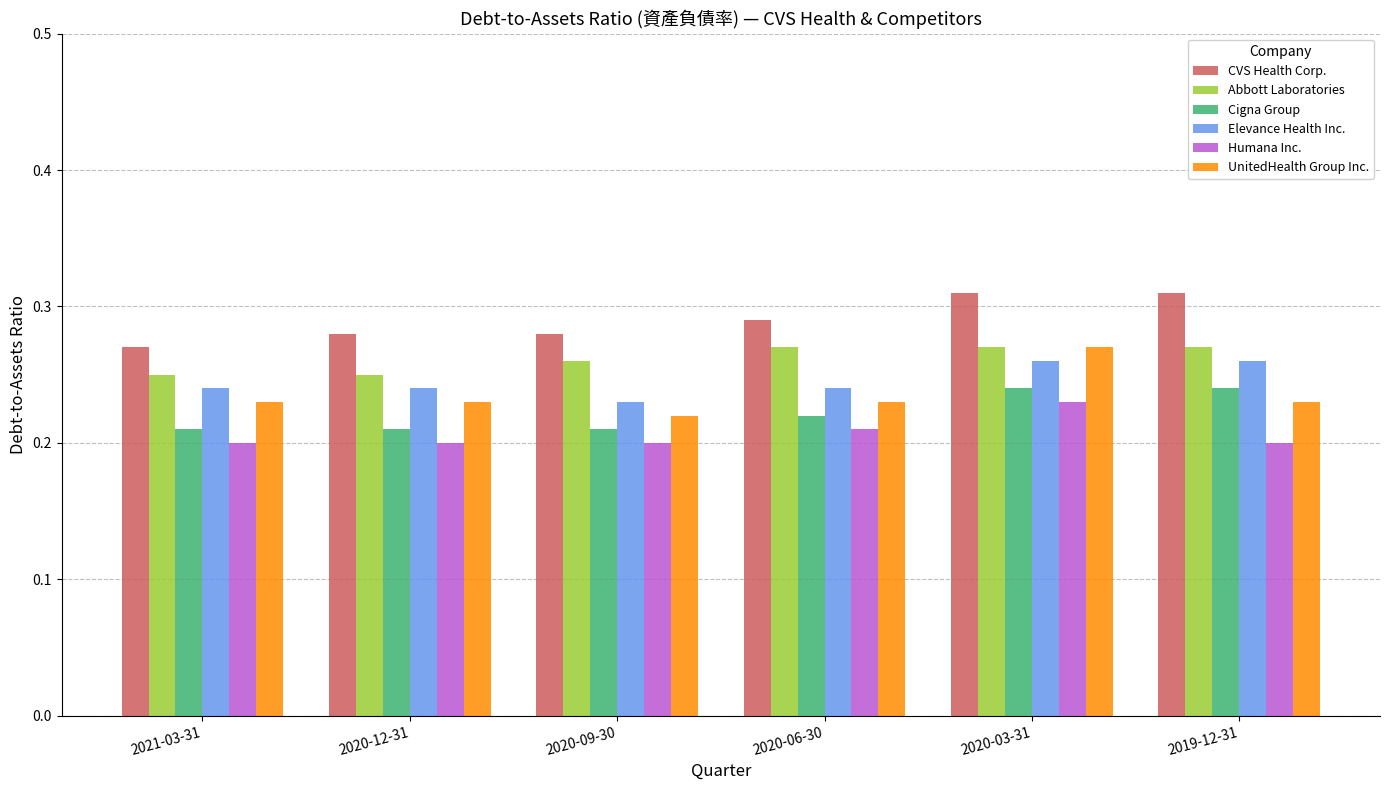

What is the sum of the Cigna Group values at 2019-12-31 and 2020-03-31?

0.5